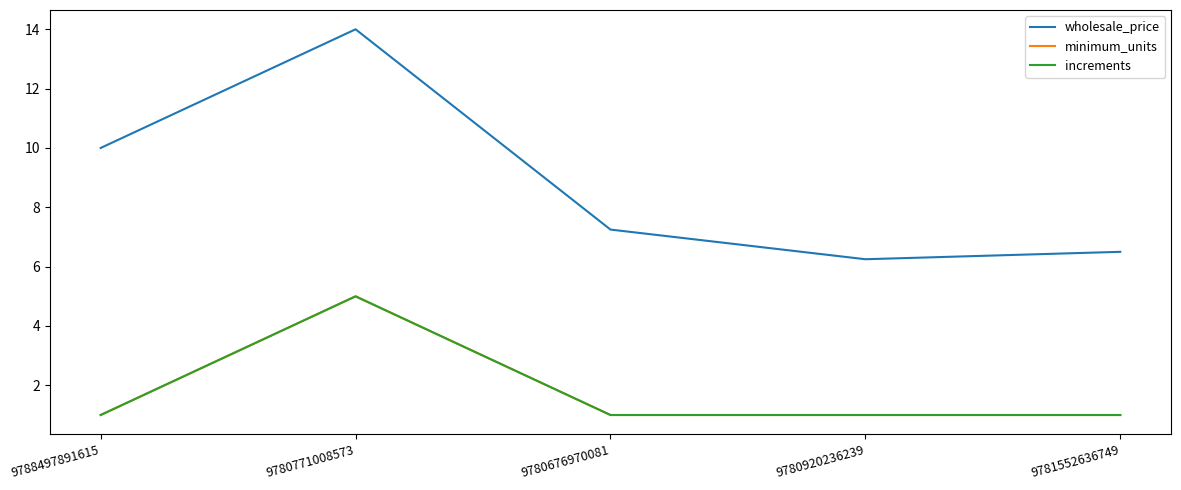

What position from the left is 9780920236239?

4